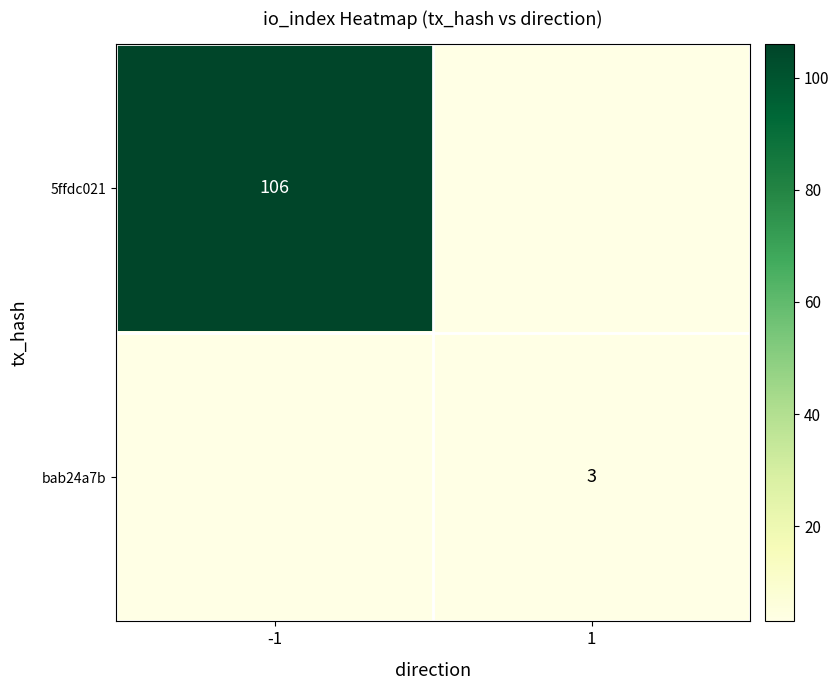

Is it true that 5ffdc021 equals 106 at -1?

True